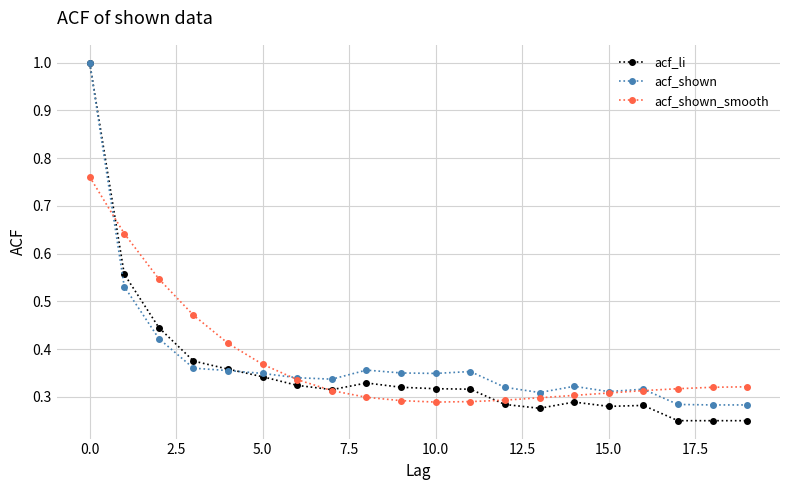

What is the maximum value for acf_li?

1.0